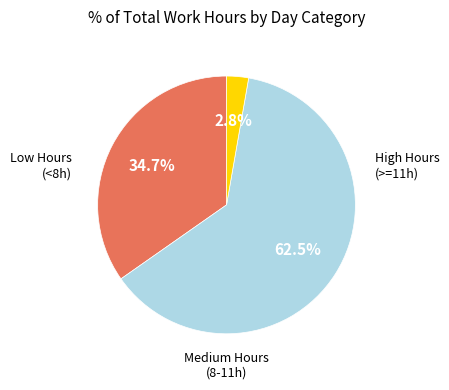

How many segments does this pie chart have?

3